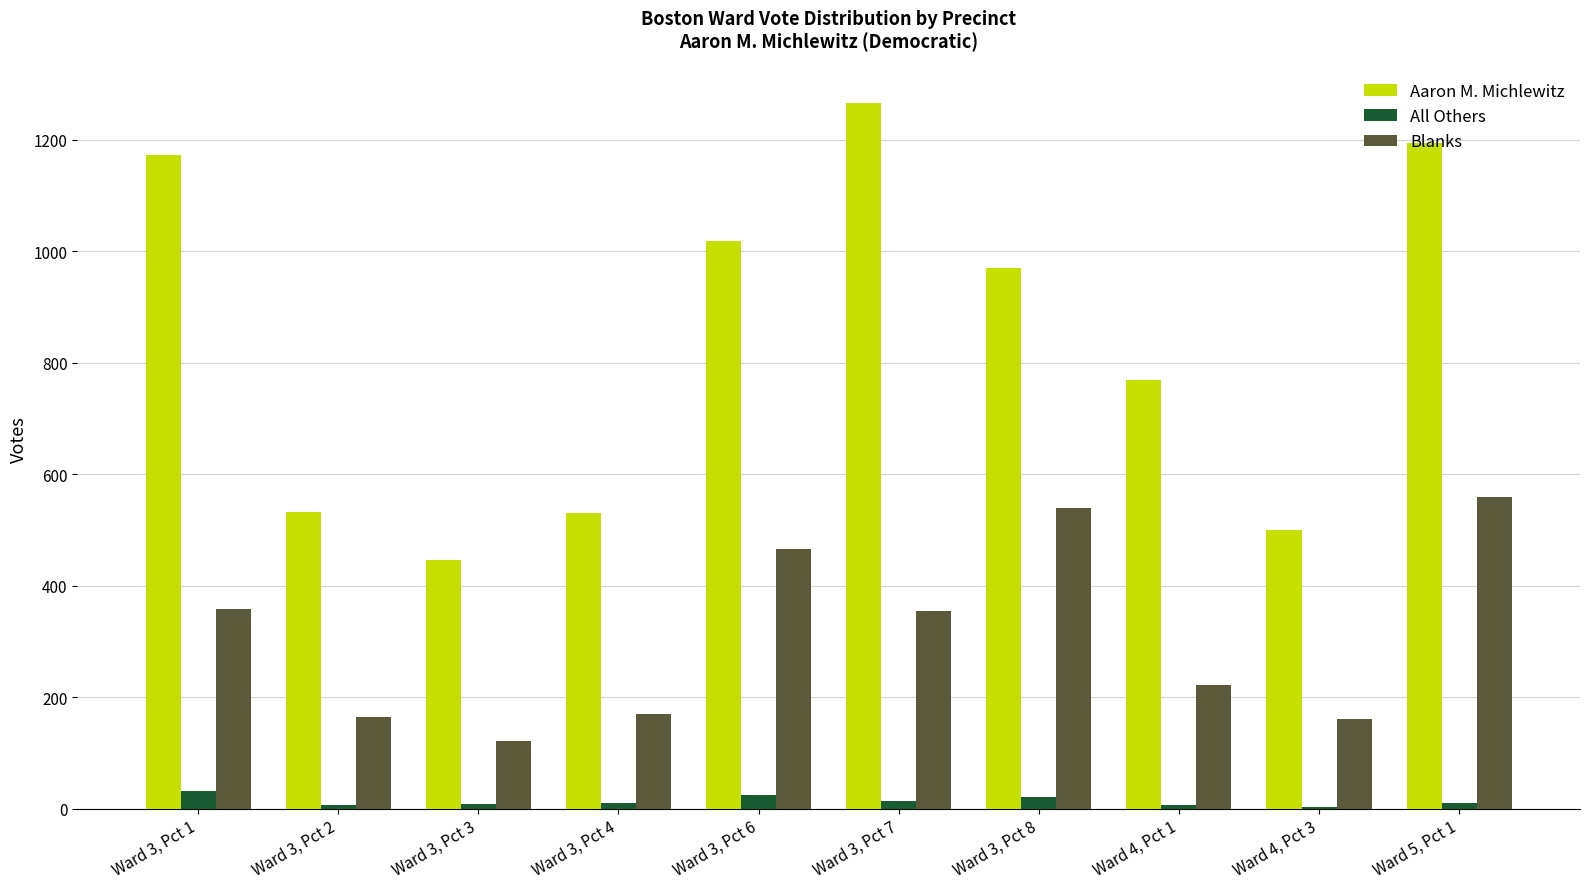

What is the maximum value shown in the chart?

1266